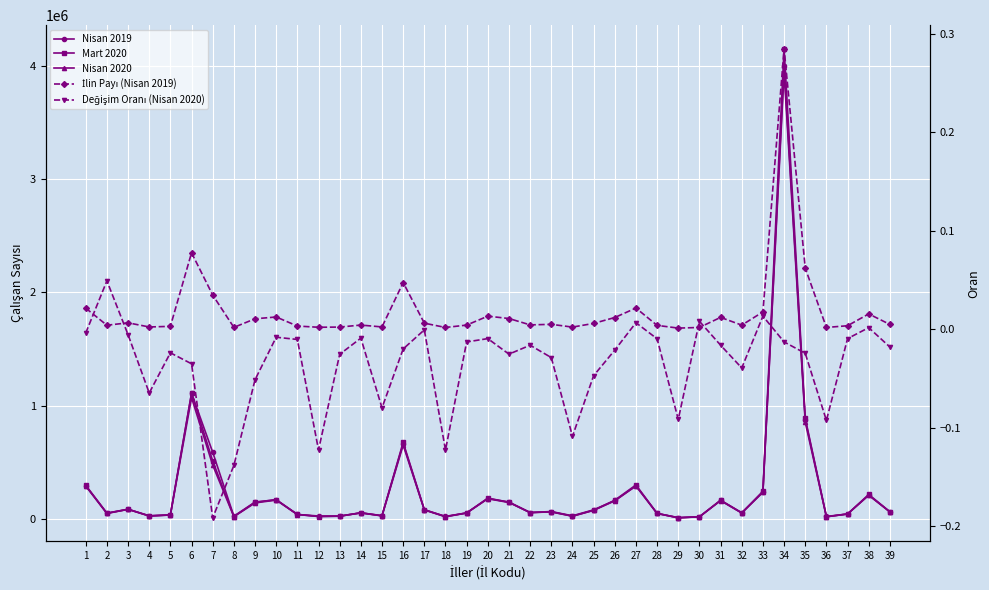

What are all the series names shown in the legend?

Nisan 2019, Mart 2020, Nisan 2020, İlin Payı (Nisan 2019), Değişim Oranı (Nisan 2020)